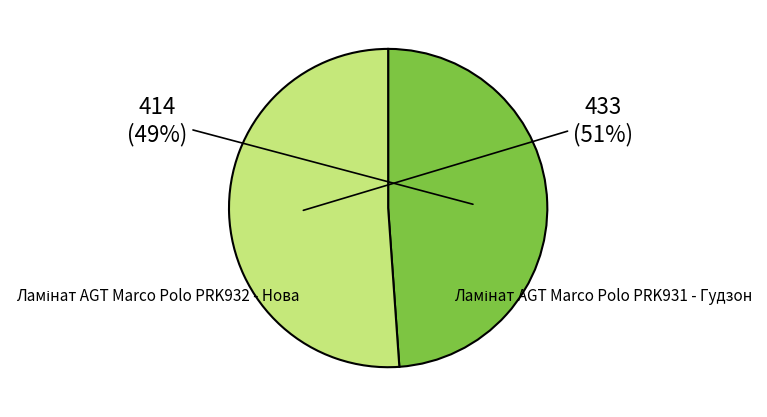

Does Ламінат AGT Marco Polo PRK932 - Нова represent more than half of the total?

No